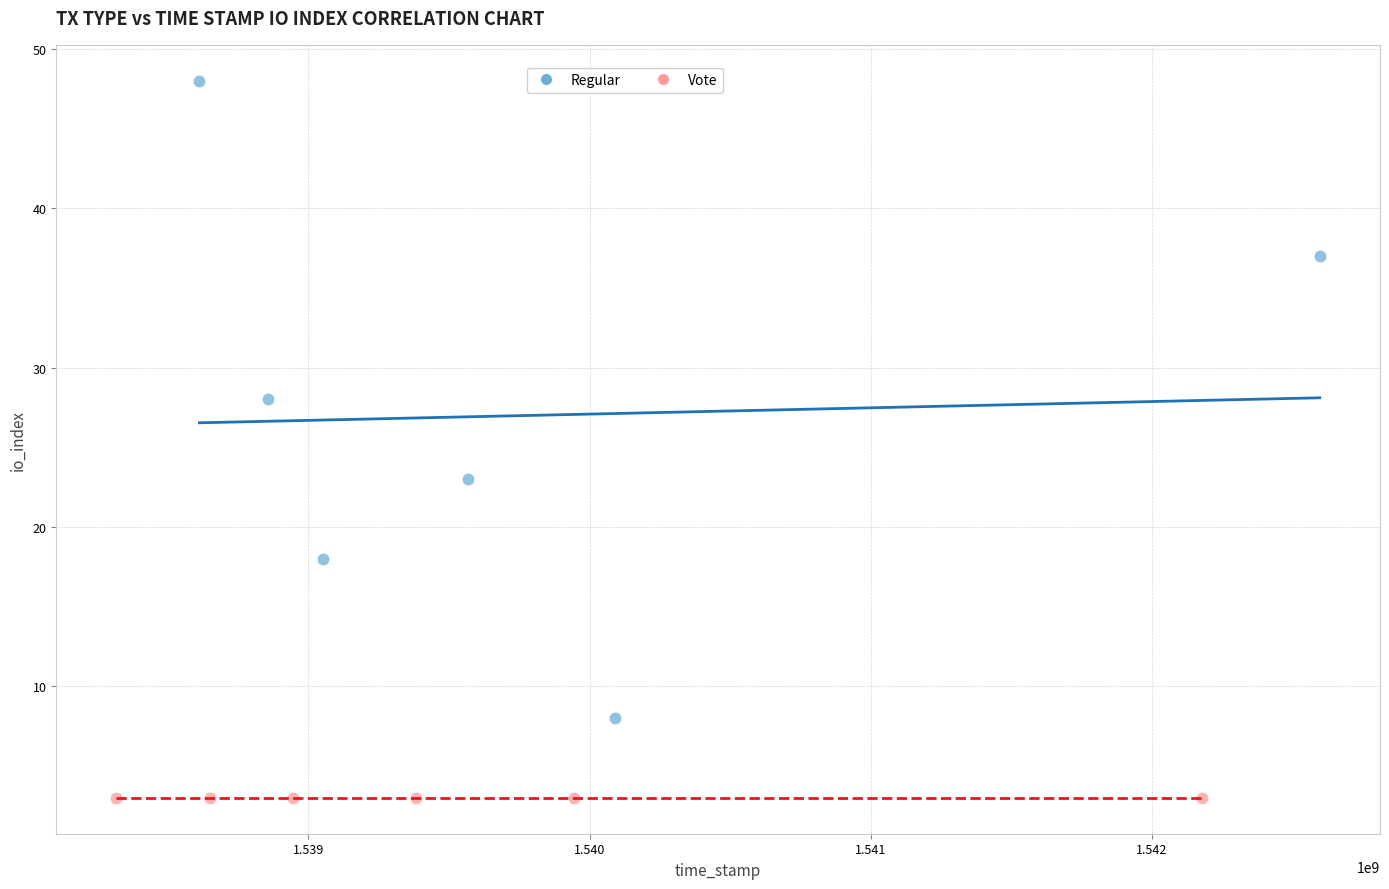

What are all the series names shown in the legend?

Regular, Vote